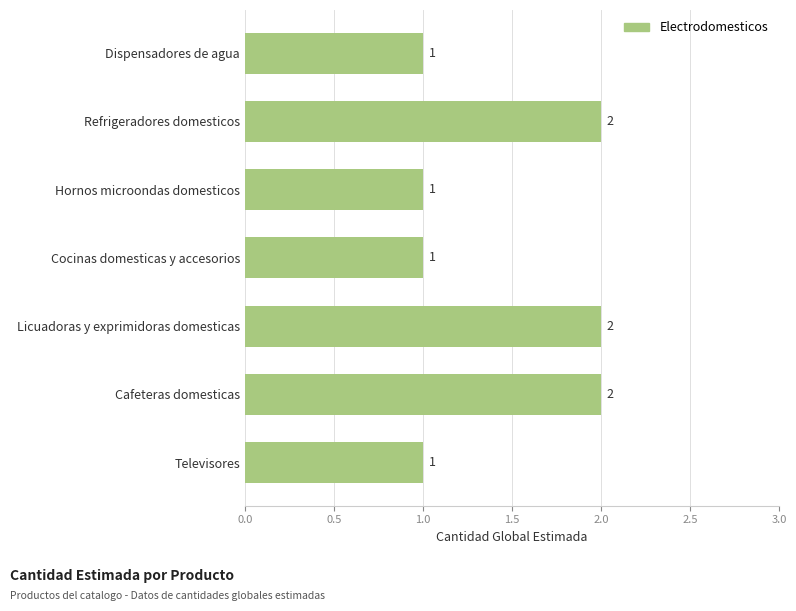

What is the sum of the values at Refrigeradores domesticos and Cocinas domesticas y accesorios?

3